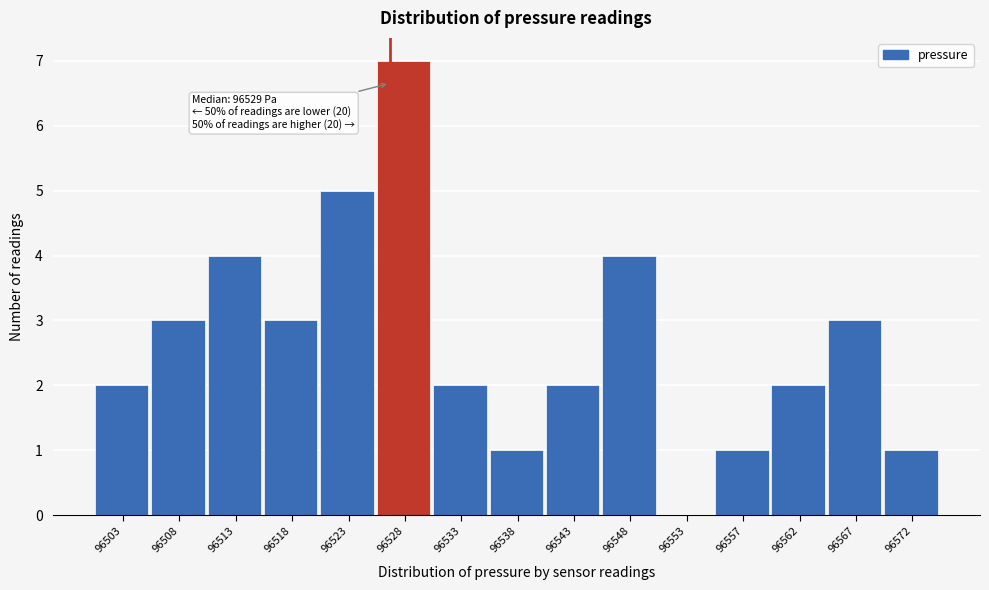

Reading left to right, list all the values displayed in this chart.

96503=2	96508=3	96513=4	96518=3	96523=5	96528=7	96533=2	96538=1	96543=2	96548=4	96553=0	96557=1	96562=2	96567=3	96572=1